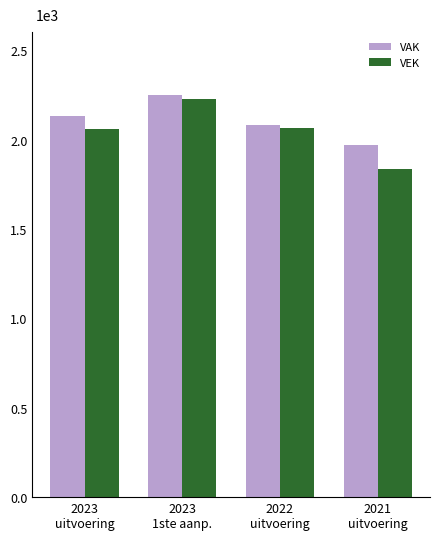

Which category has the lowest value across all series?

2021
uitvoering